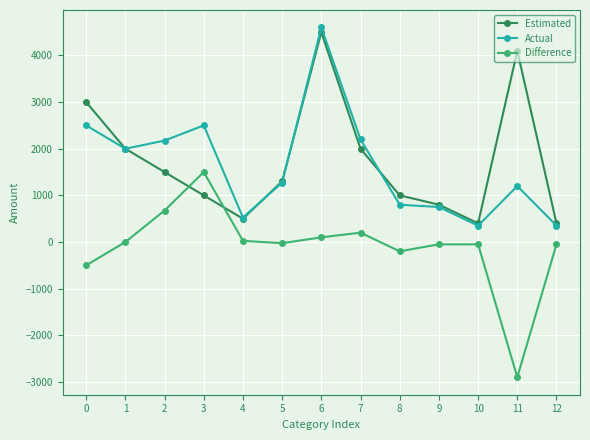

Is it true that Estimated equals 1000 at 8?

True